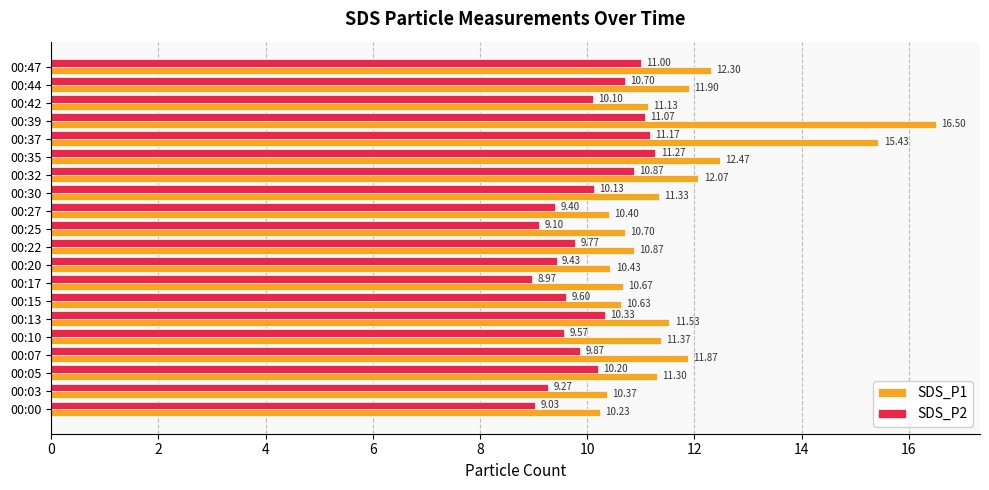

Rank the categories by SDS_P1 value from highest to lowest.

00:39, 00:37, 00:35, 00:47, 00:32, 00:44, 00:07, 00:13, 00:10, 00:30, 00:05, 00:42, 00:22, 00:25, 00:17, 00:15, 00:20, 00:27, 00:03, 00:00